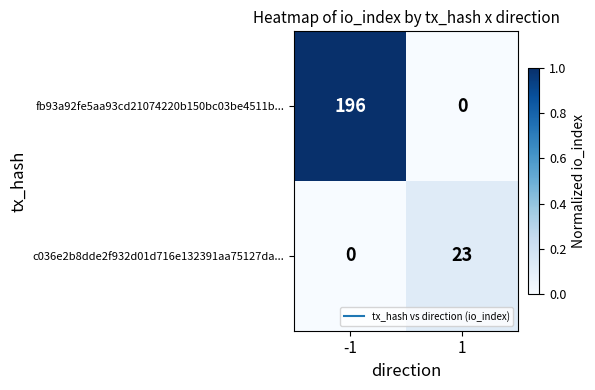

Between -1 and 1, which series saw the biggest shift?

fb93a92fe5aa93cd21074220b150bc03be4511b...